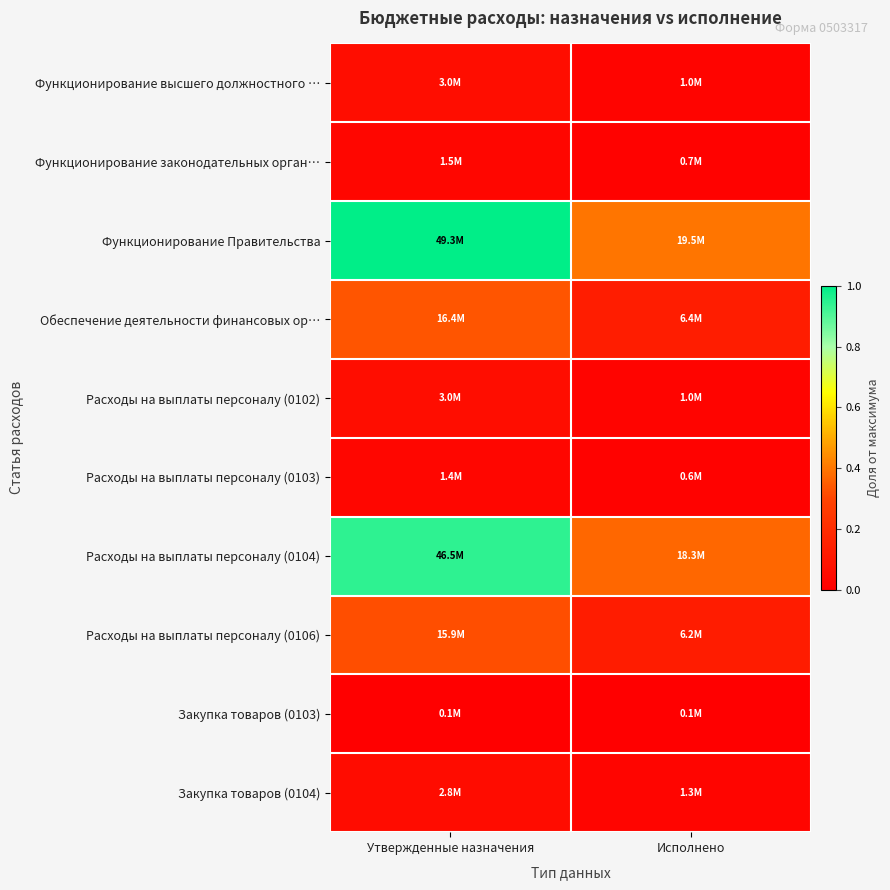

List the series in order of their peak value, highest first.

Функционирование Правительства, Расходы на выплаты персоналу (0104), Обеспечение деятельности финансовых ор…, Расходы на выплаты персоналу (0106), Функционирование высшего должностного …, Расходы на выплаты персоналу (0102), Закупка товаров (0104), Функционирование законодательных орган…, Расходы на выплаты персоналу (0103), Закупка товаров (0103)